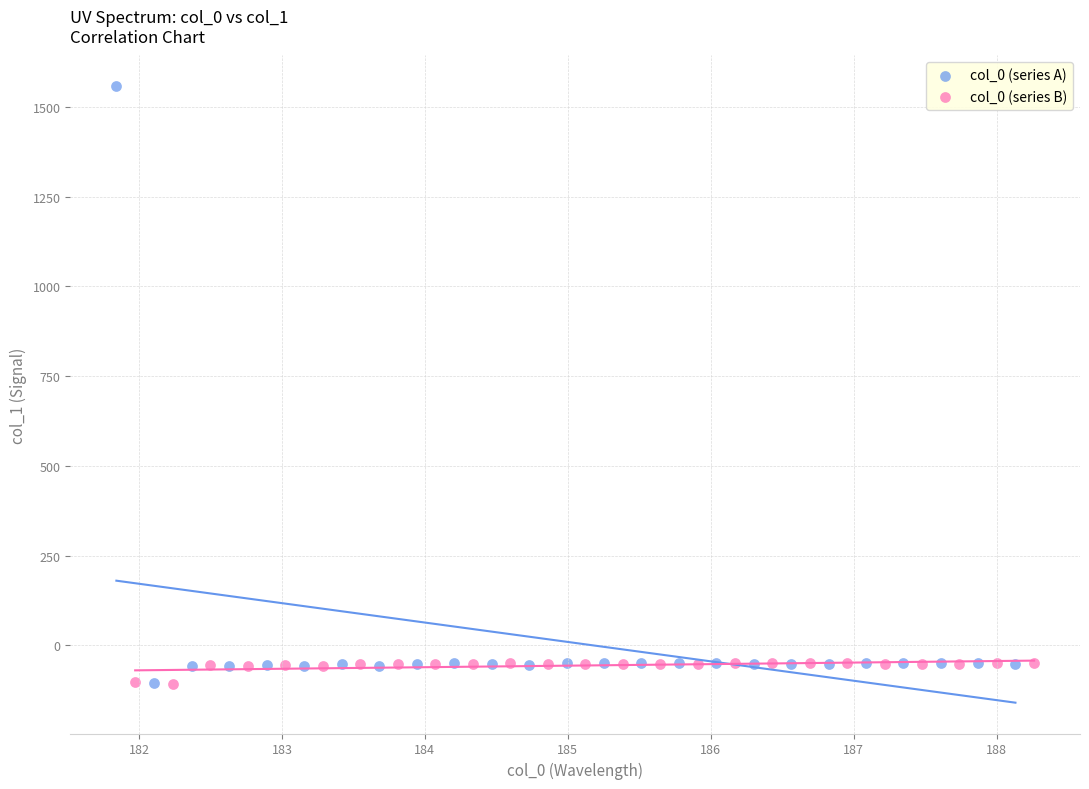

Which series reaches the maximum Y coordinate?

col_0 (series A)